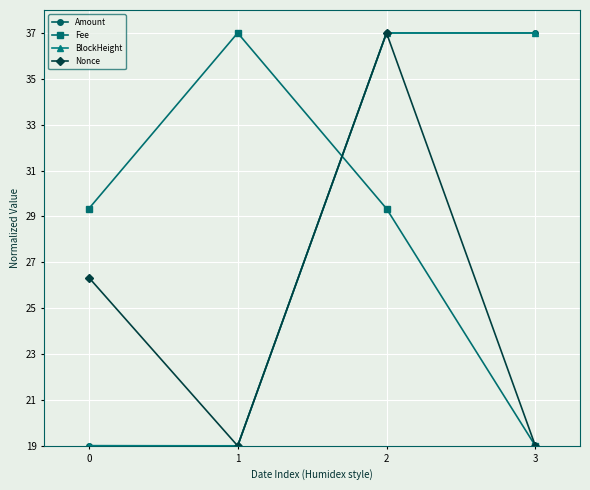

Reading left to right, transcribe all the data shown in this chart.

Amount: 0=19.0	1=19.0	2=37.0	3=37.0
Fee: 0=29.3	1=37.0	2=29.3	3=19.0
BlockHeight: 0=19.0	1=19.0	2=37.0	3=37.0
Nonce: 0=26.3	1=19.0	2=37.0	3=19.0